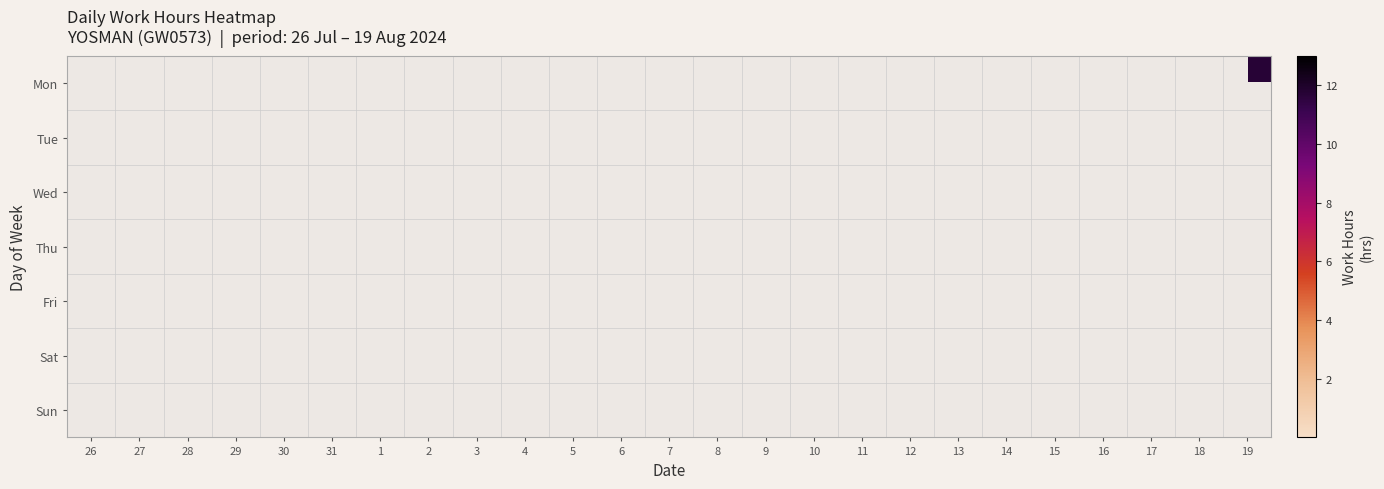

The Sat series shows -4.4 at 11. True or false?

False